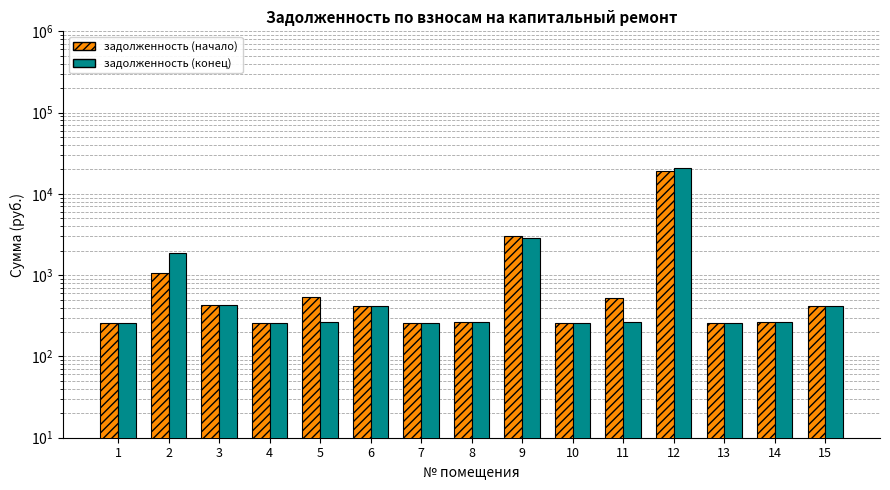

At 6, list the series in order from largest to smallest.

задолженность (начало), задолженность (конец)